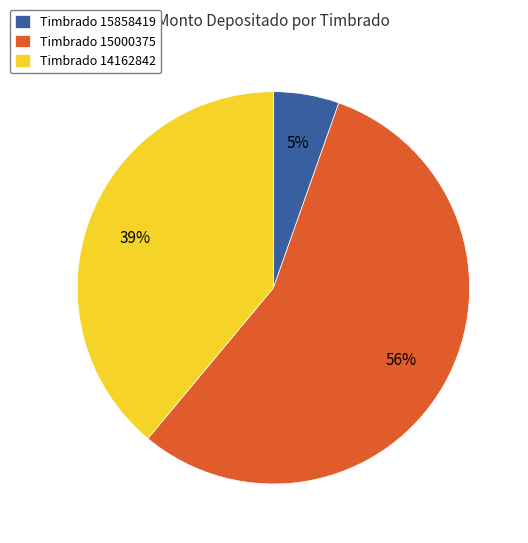

How many slices are in this pie chart?

3